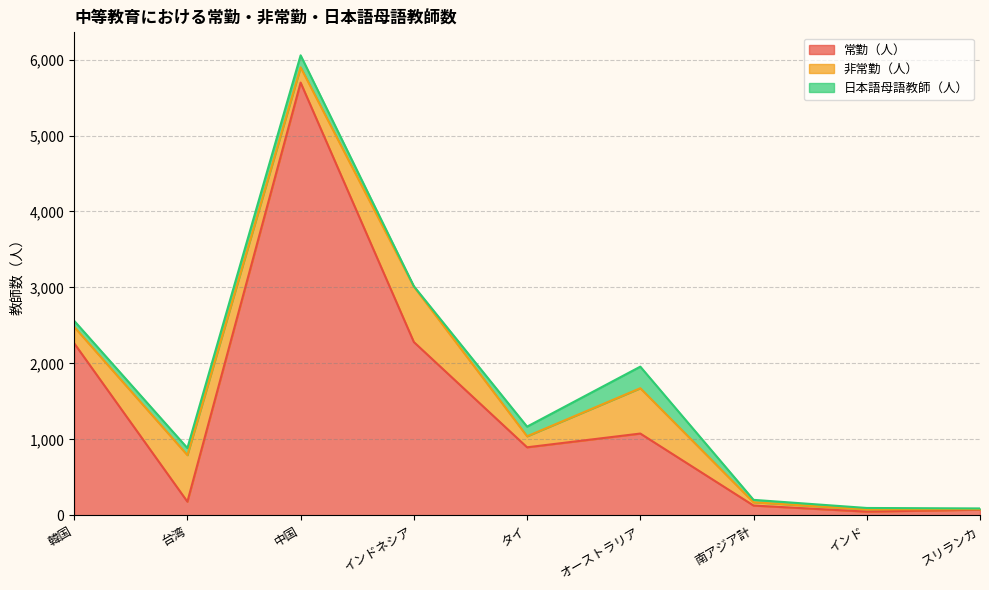

Which series ends up on top after the final intersection of 非常勤（人） and 常勤（人）?

常勤（人）